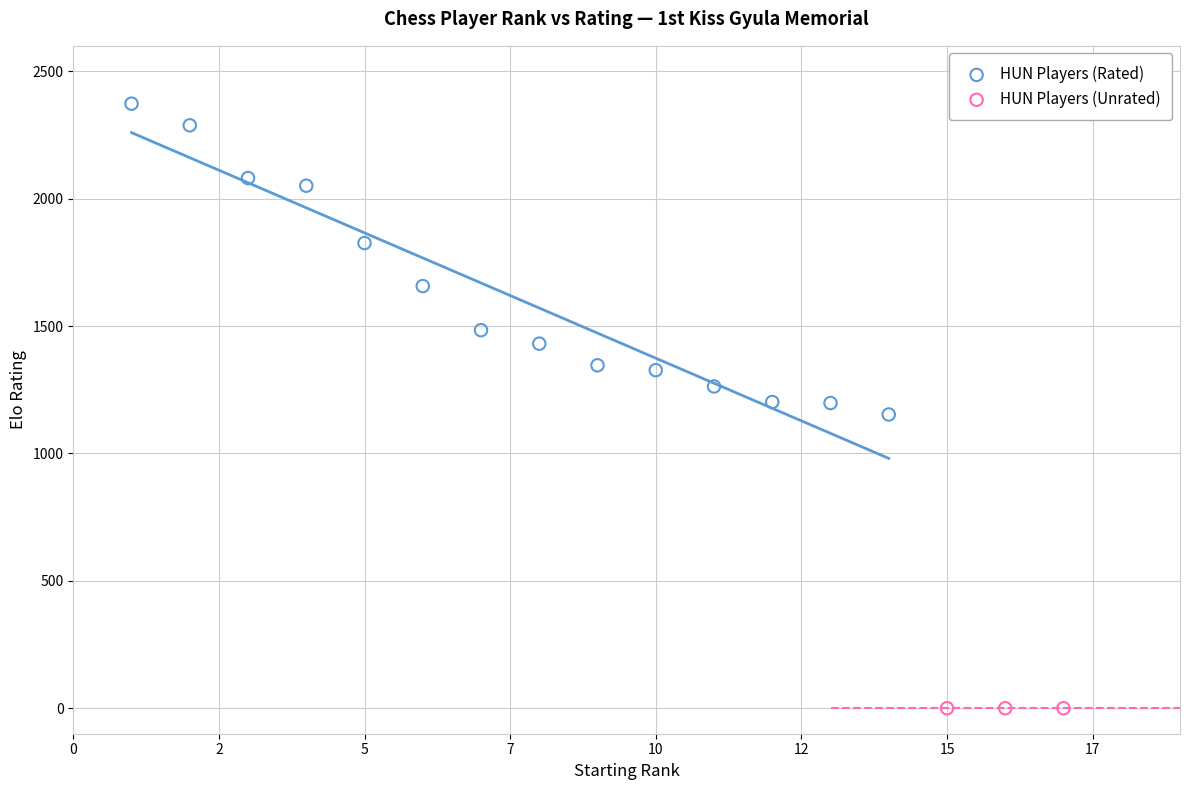

Which series contains the lowest Y value?

HUN Players (Unrated)